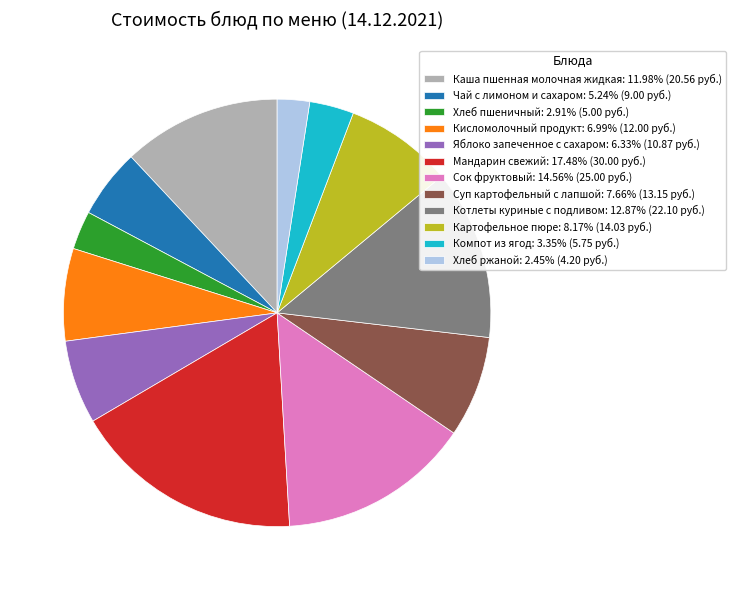

Approximately how many times larger is the value at Суп картофельный с лапшой compared to Сок фруктовый?

0.5